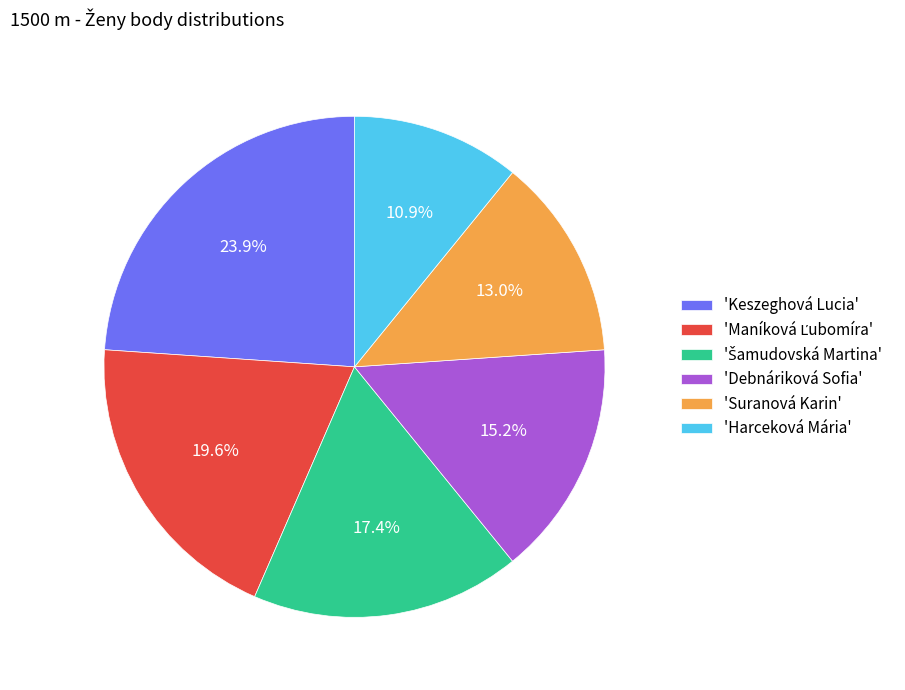

Is there a majority slice in this chart?

No